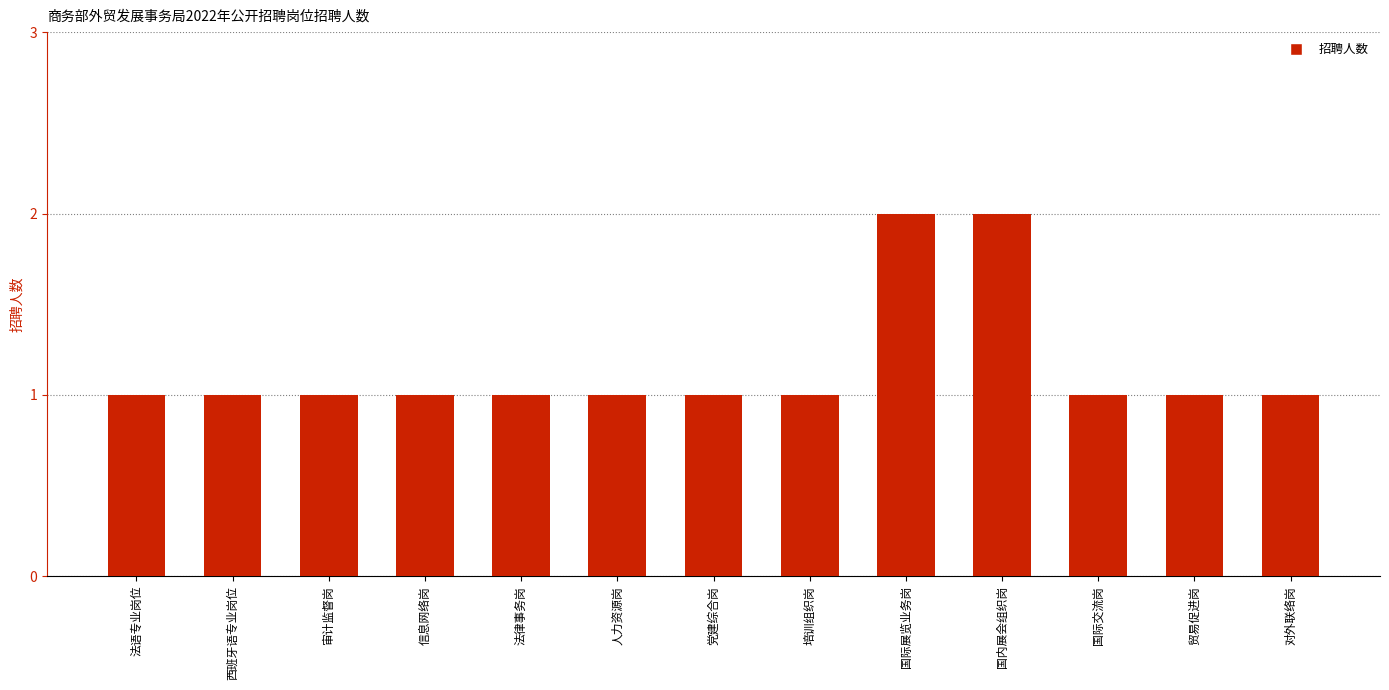

Reading left to right, what are all the values shown in this chart?

法语专业岗位=1	西班牙语专业岗位=1	审计监督岗=1	信息网络岗=1	法律事务岗=1	人力资源岗=1	党建综合岗=1	培训组织岗=1	国际展览业务岗=2	国内展会组织岗=2	国际交流岗=1	贸易促进岗=1	对外联络岗=1